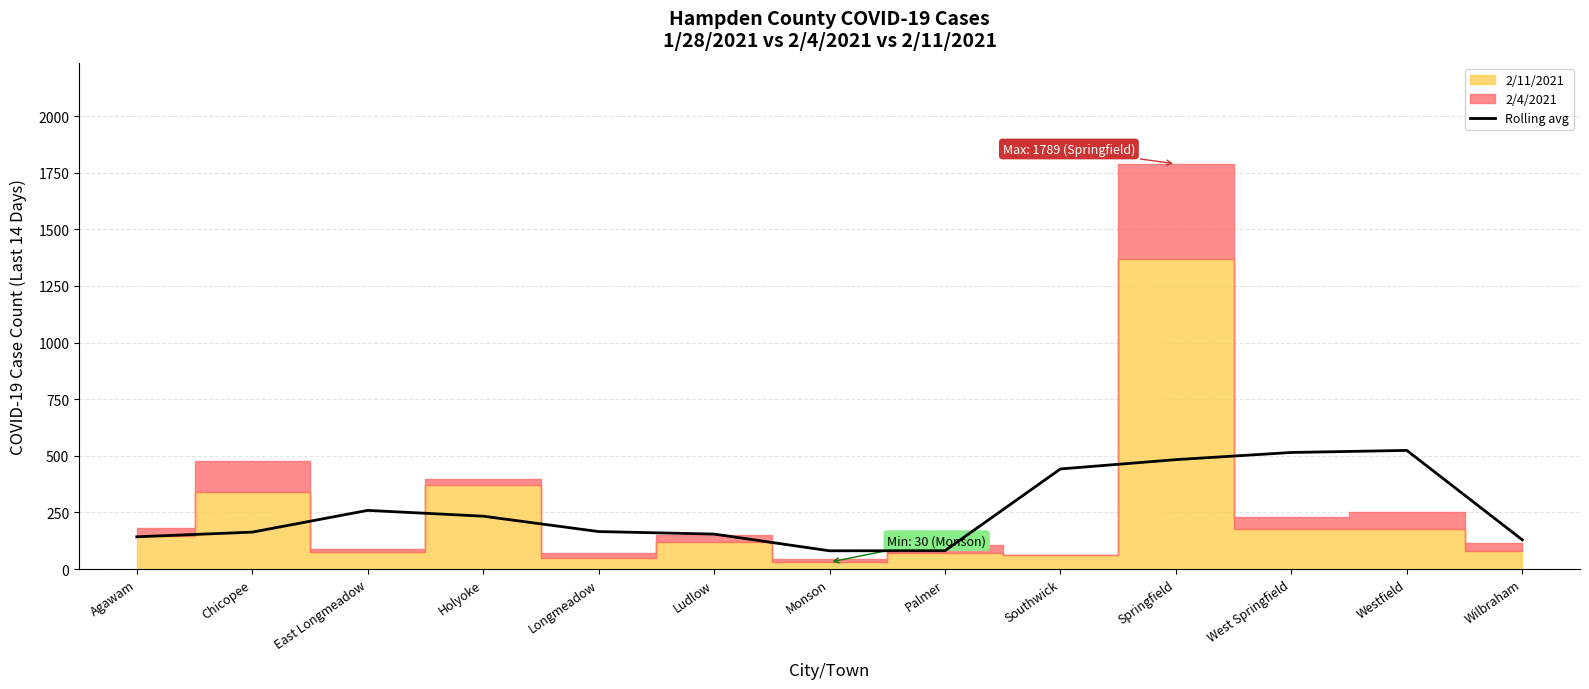

Which label corresponds to the smallest value in the chart?

Monson